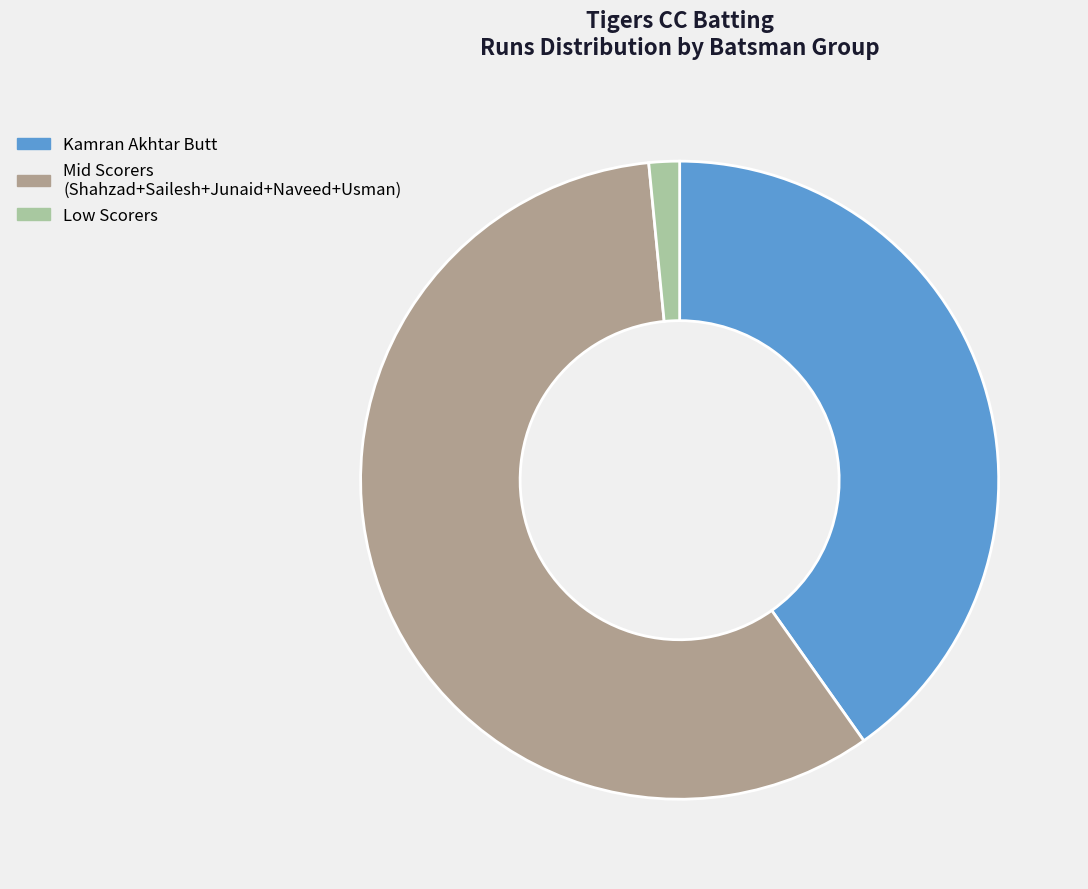

The Kamran Akhtar Butt slice represents 40% of the pie. True or false?

True